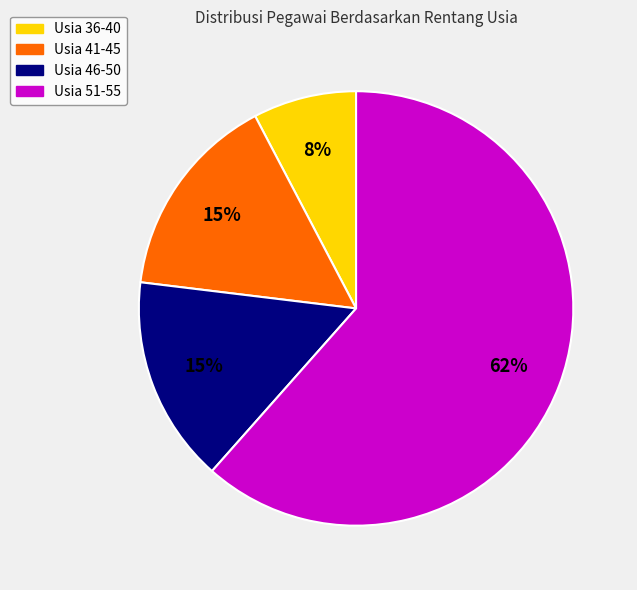

Count the number of slices in the pie.

4